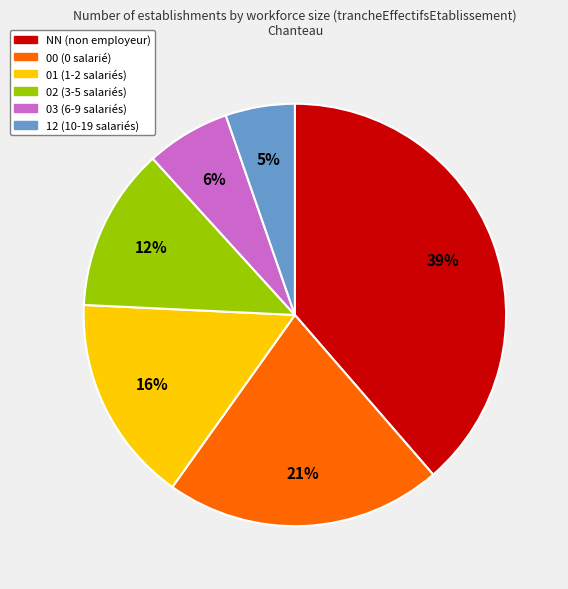

How many segments does this pie chart have?

6